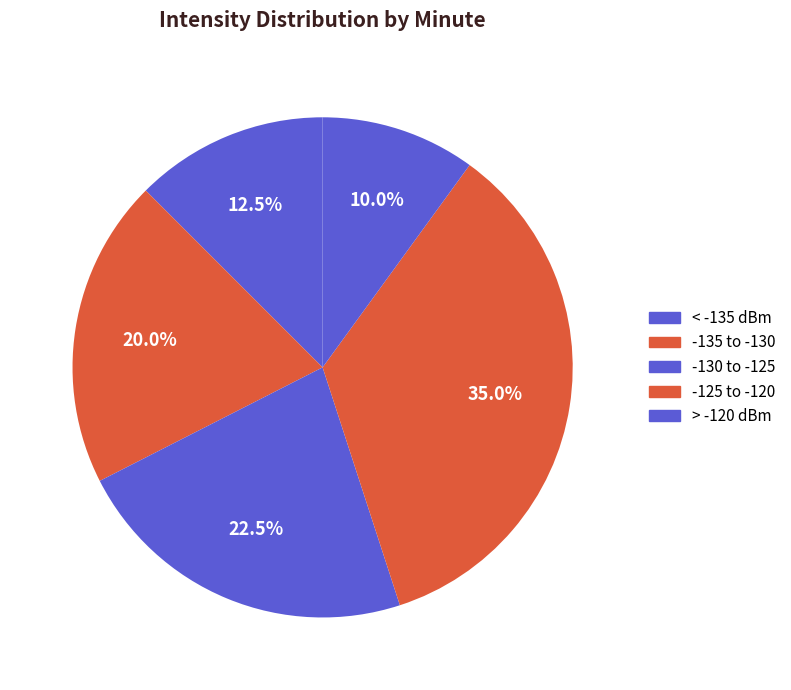

How many segments does this pie chart have?

5